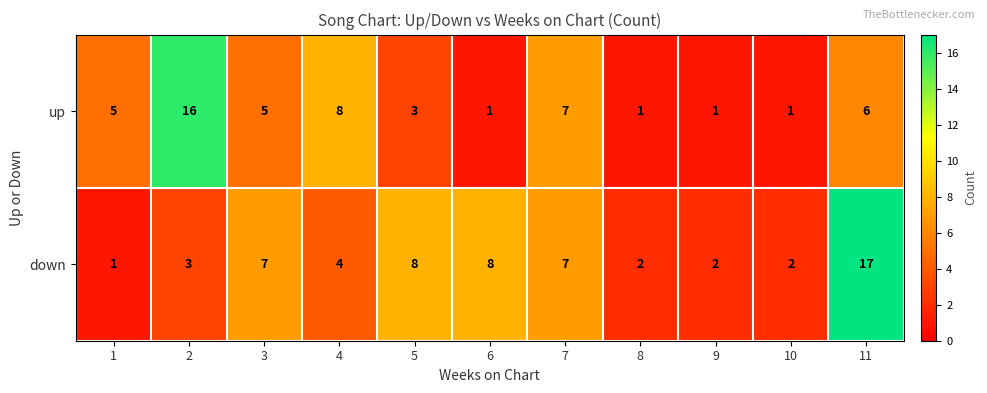

The up series shows 0 at 6. True or false?

False